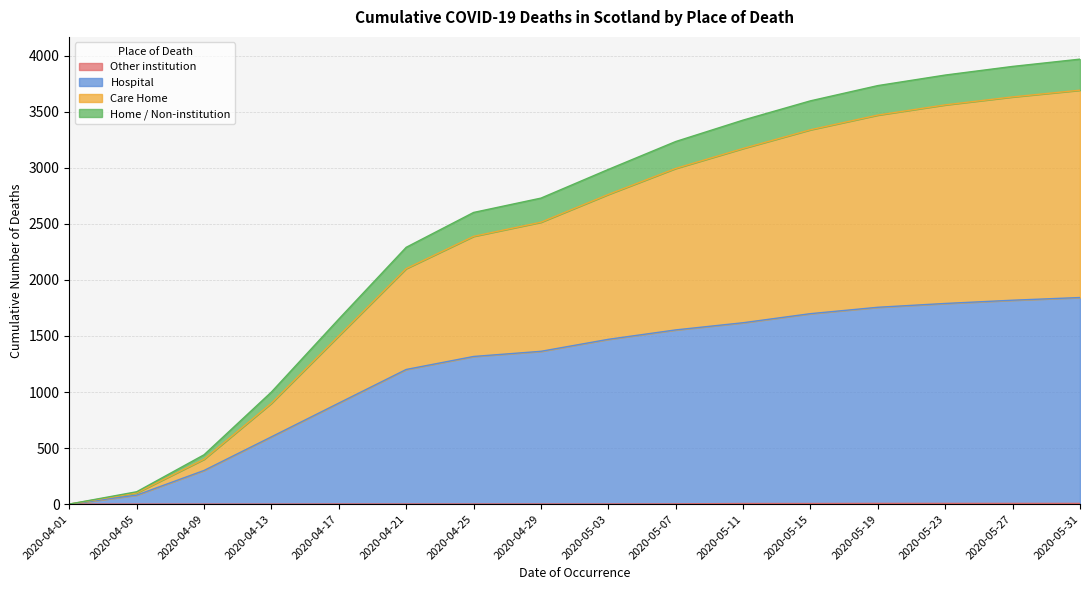

Which series has the widest spread of values?

Home / Non-institution